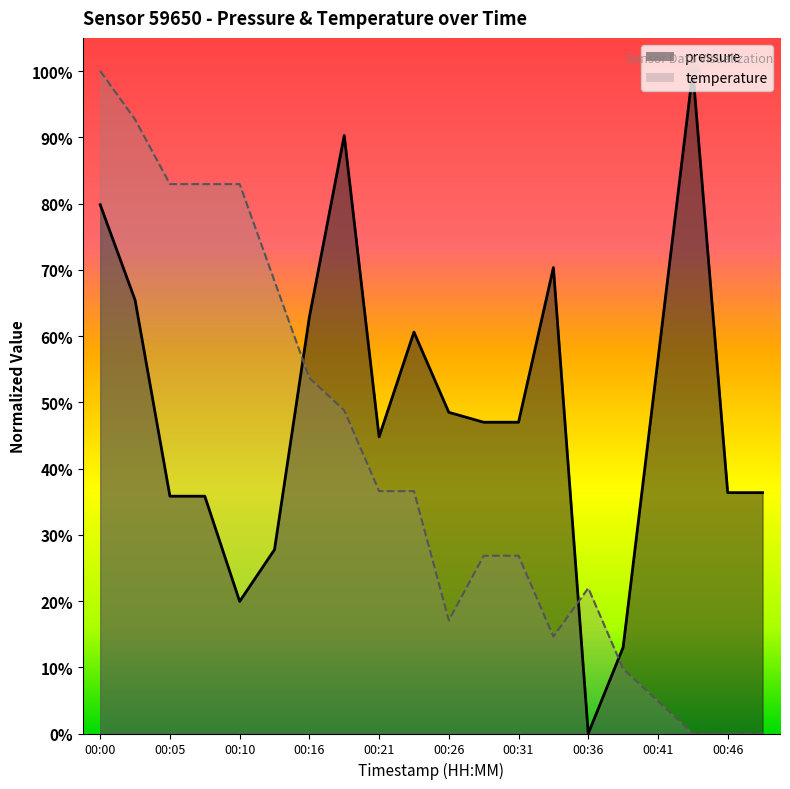

At how many categories does at least one series exceed 0?

20